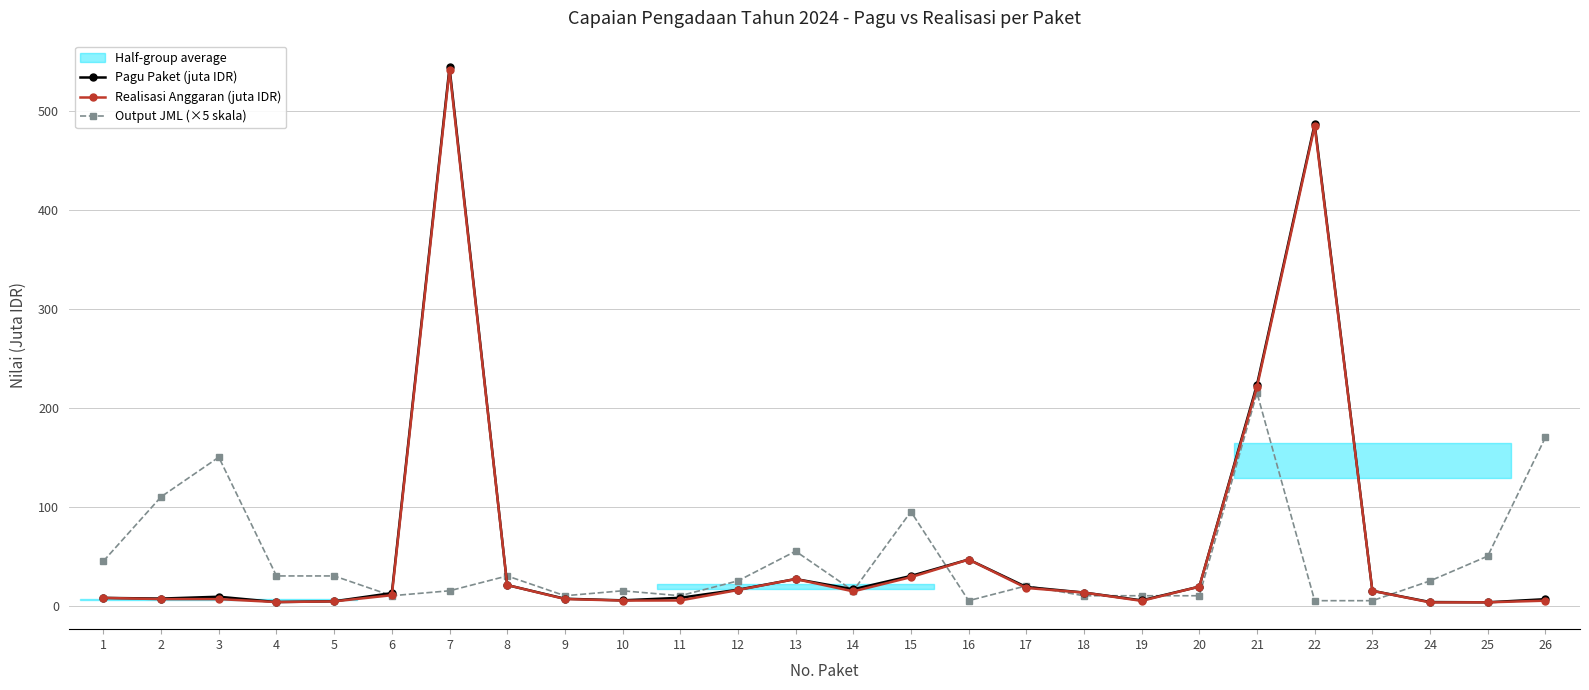

How many lines are shown in the chart?

3